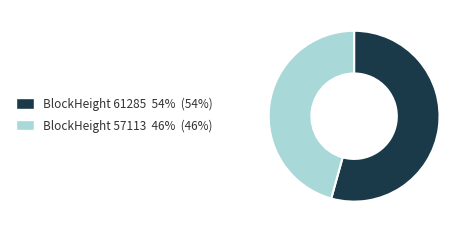

Which category has the smallest portion of the pie?

BlockHeight 57113 46% (46%)